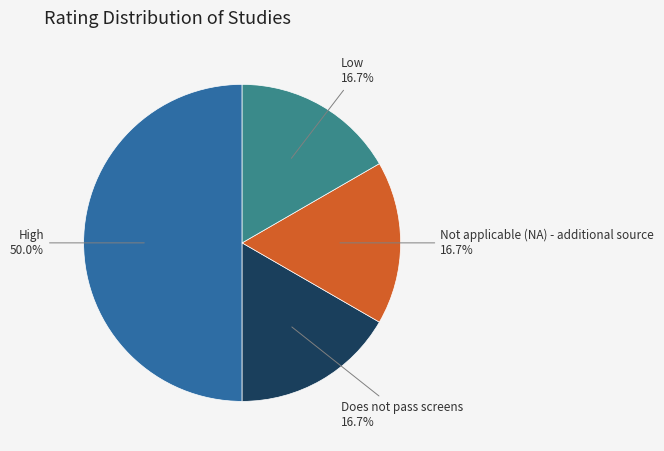

To the nearest percent, what is the difference between the Not applicable (NA) - additional source and High slice percentages?

33%